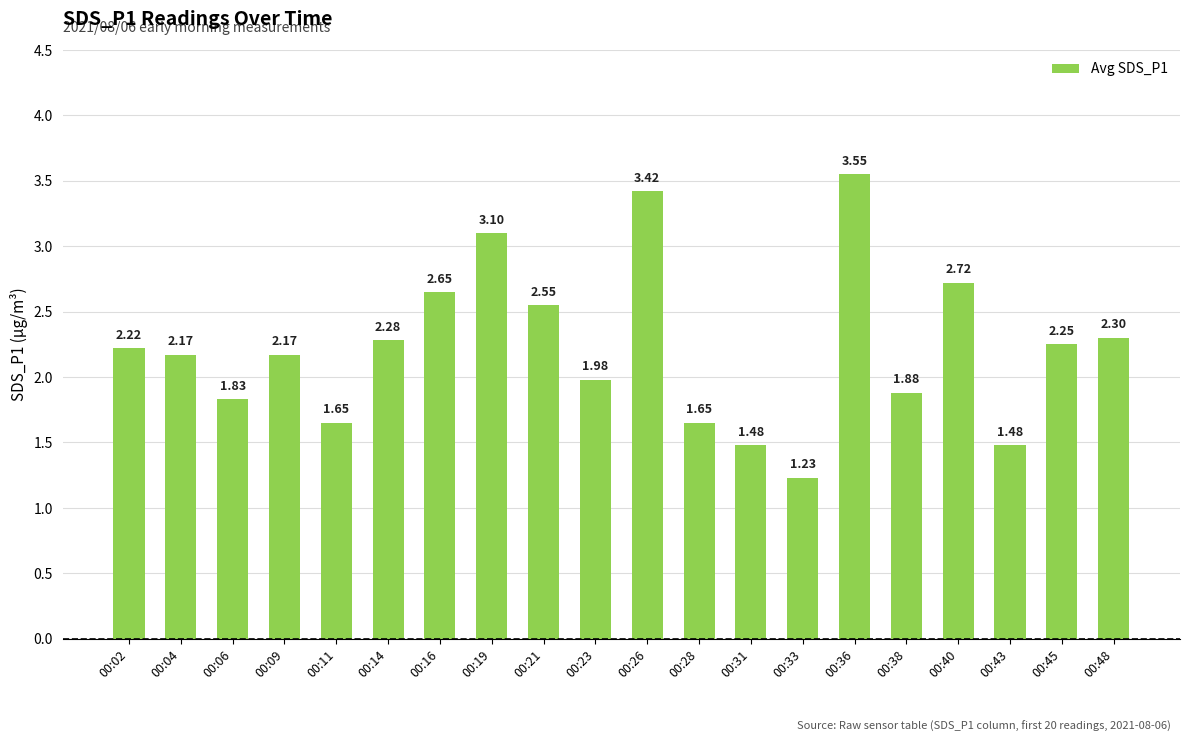

Are the bars grouped side by side (vs. stacked)?

No